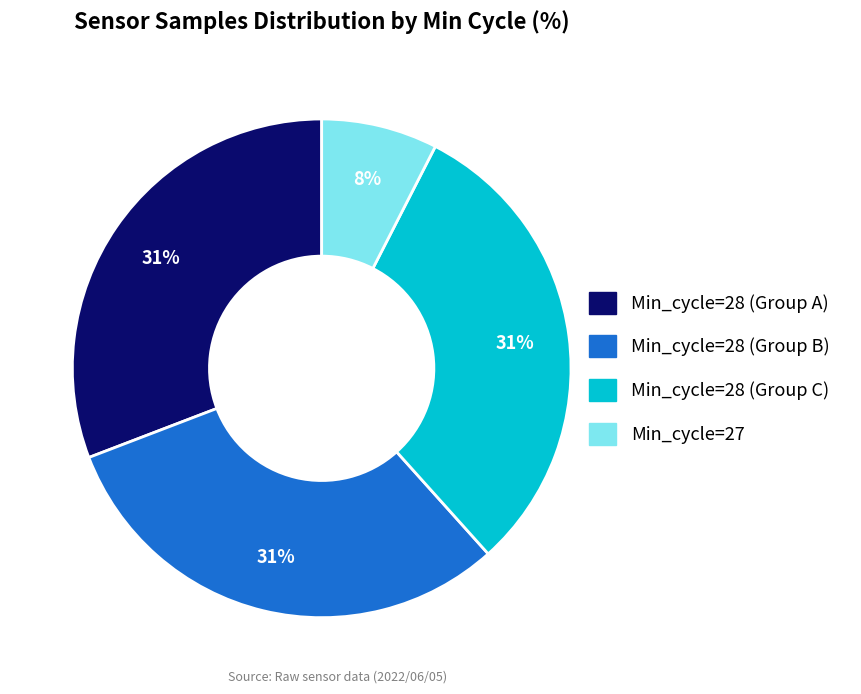

Is there any slice that represents more than half of the pie?

No